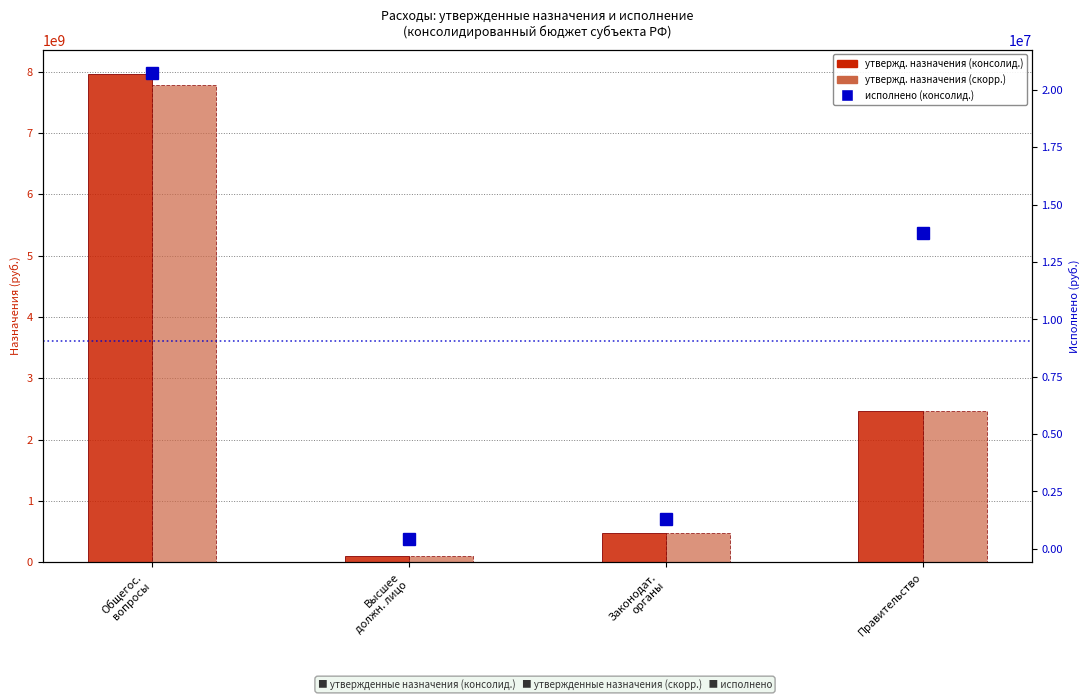

Is it true that Утвержденные назначения (консолид.) equals 3446636982.9 at Правительство?

False